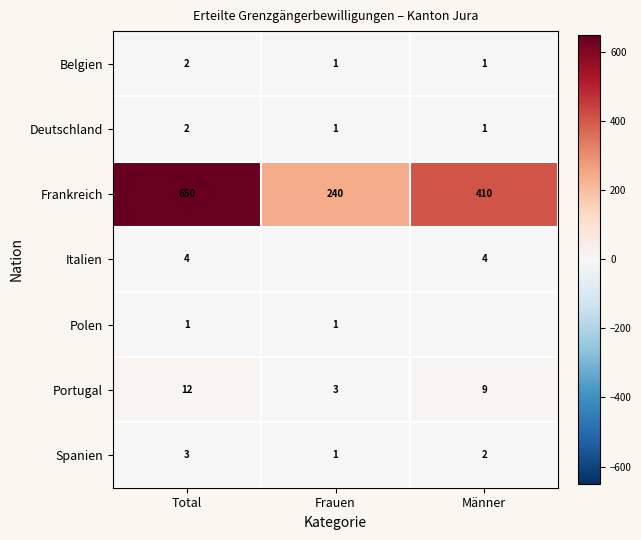

What is the difference between the maximum and minimum values in the Portugal series?

9